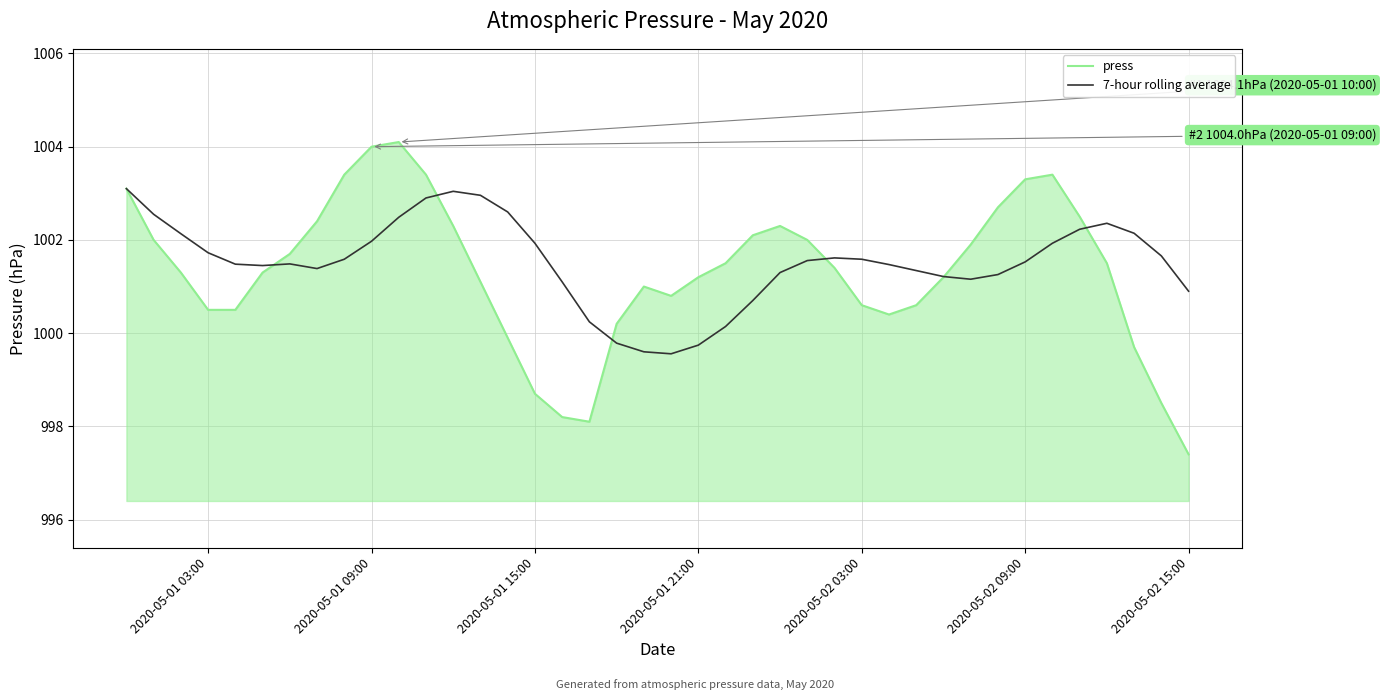

What is the average value of the 7-hour rolling average series?

1001.5